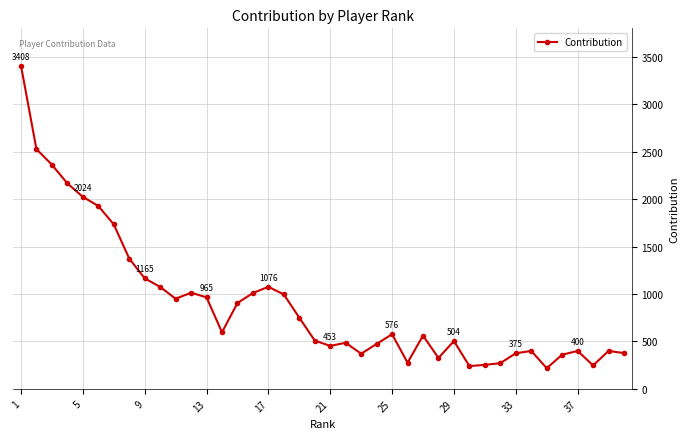

What is the sum of all values?

36100